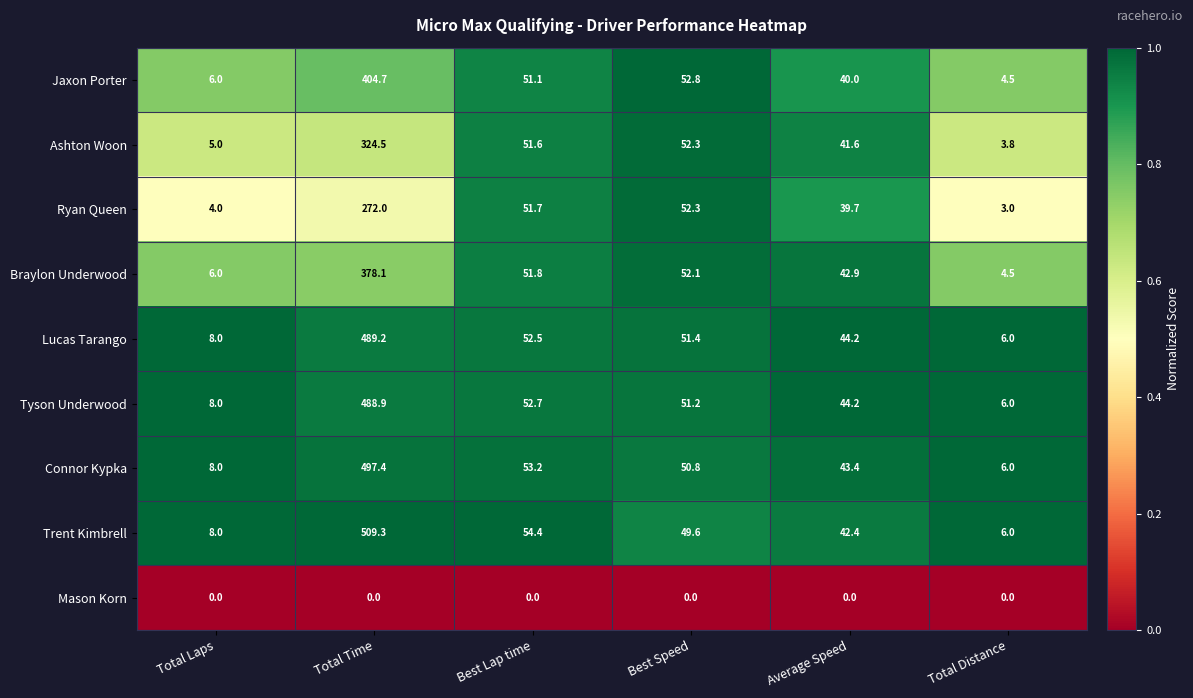

What is the maximum value shown in the chart?

509.3